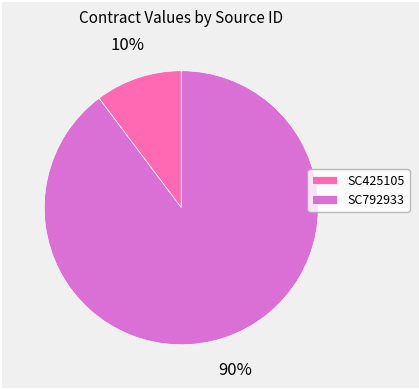

To the nearest percent, what is the combined percentage of SC425105 and SC792933?

100%